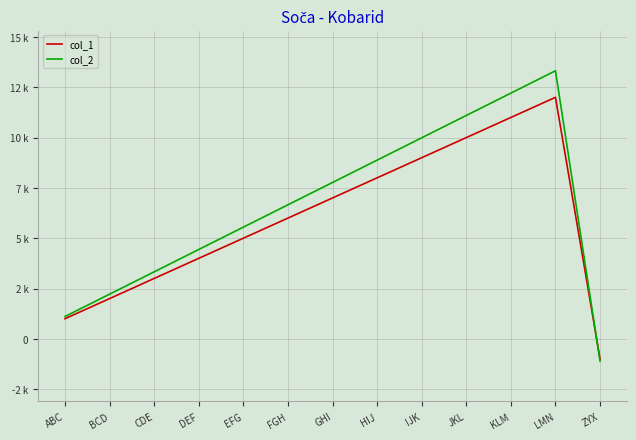

Which series ends up on top after the final intersection of col_2 and col_1?

col_1